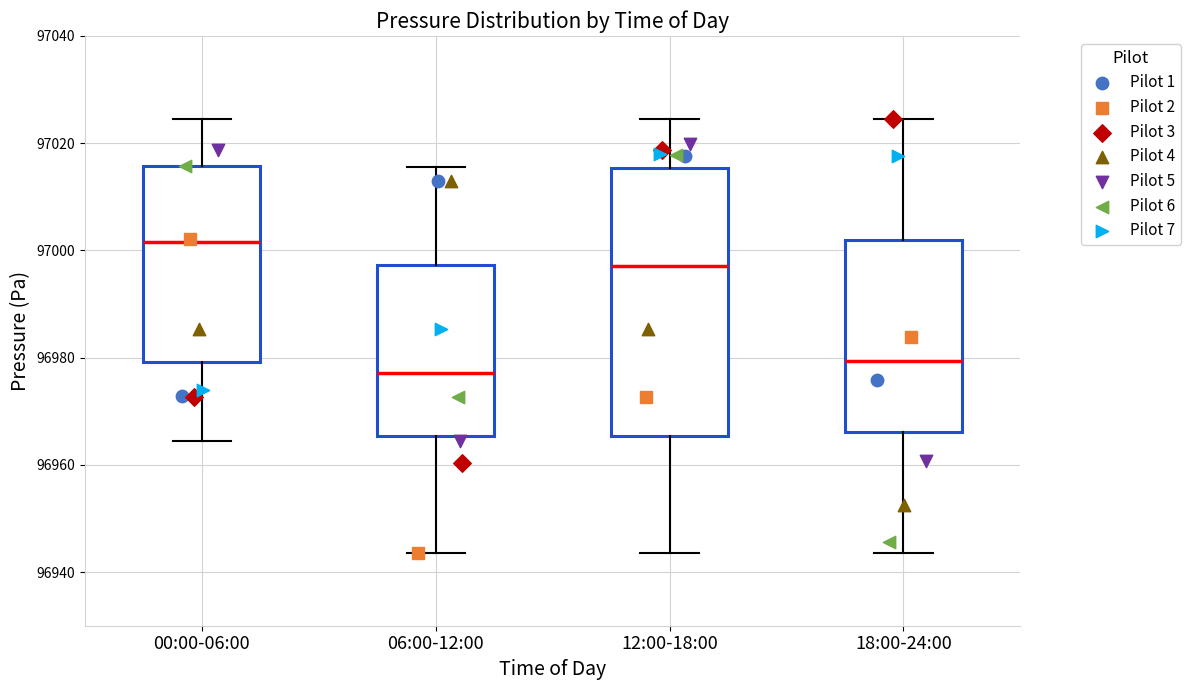

Where does the lower whisker of the box for 18:00-24:00 end on the y-axis? The values are not printed on the chart, so give them approximately, as read against the axis.

96944